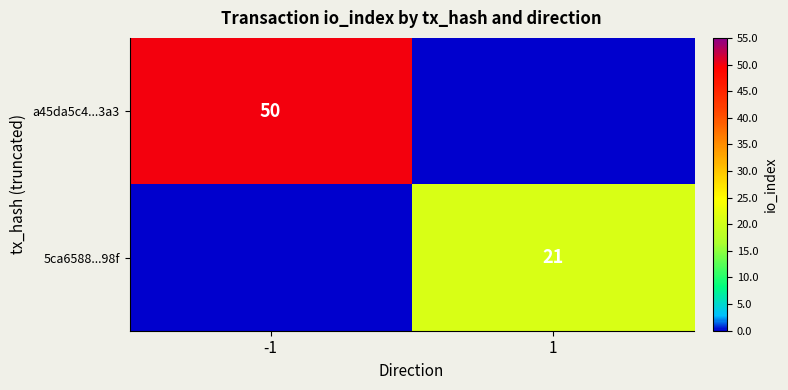

True or false: 5ca6588...98f has a value of 21 at 1.

True